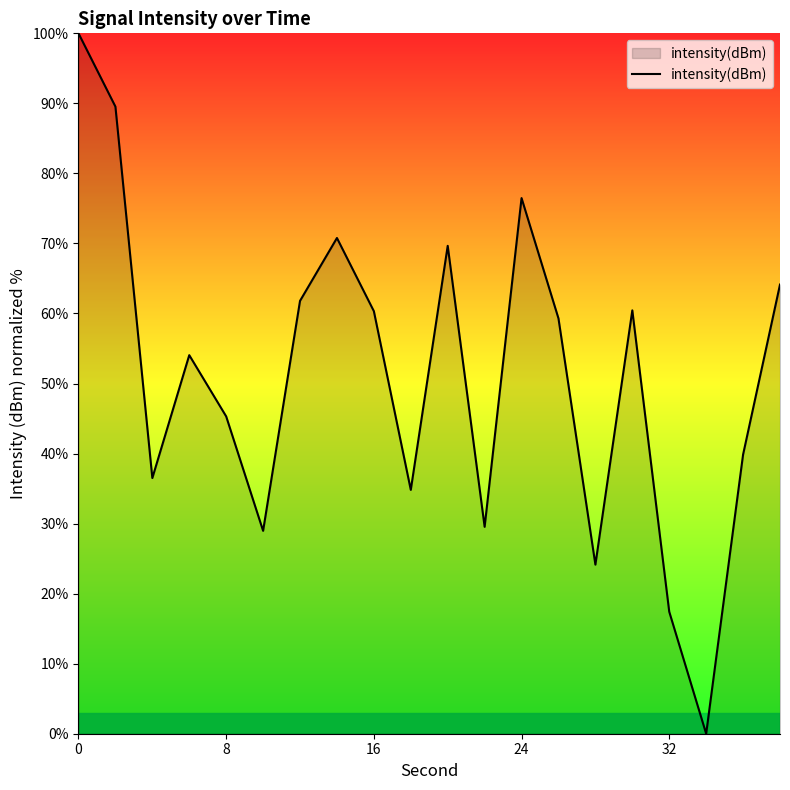

Does the chart display data point markers on the line(s)?

No